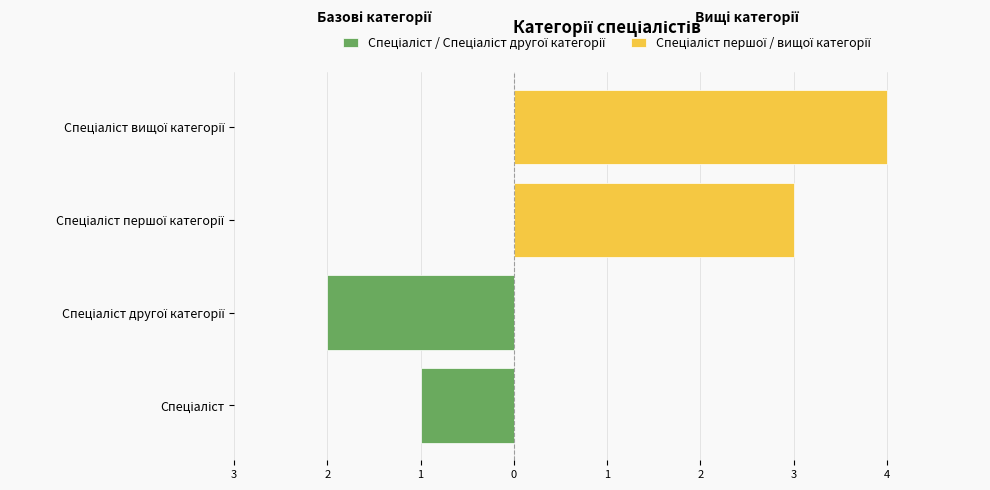

At how many categories does at least one series exceed 2?

2